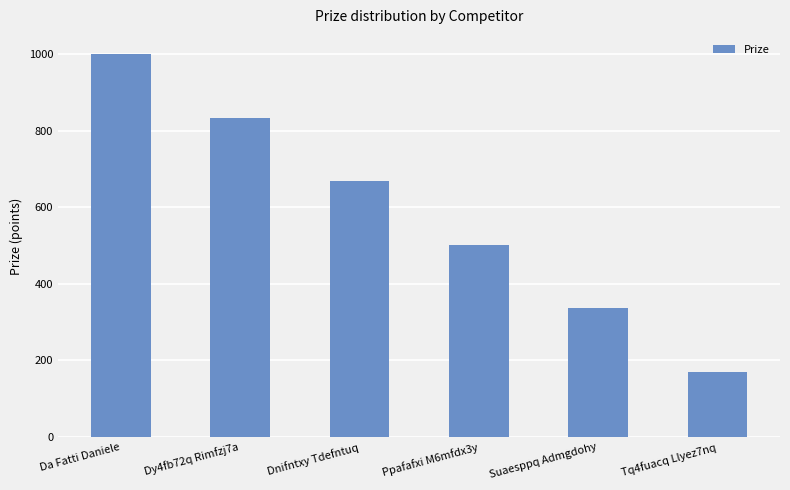

At which label does the data first exceed 668?

Da Fatti Daniele